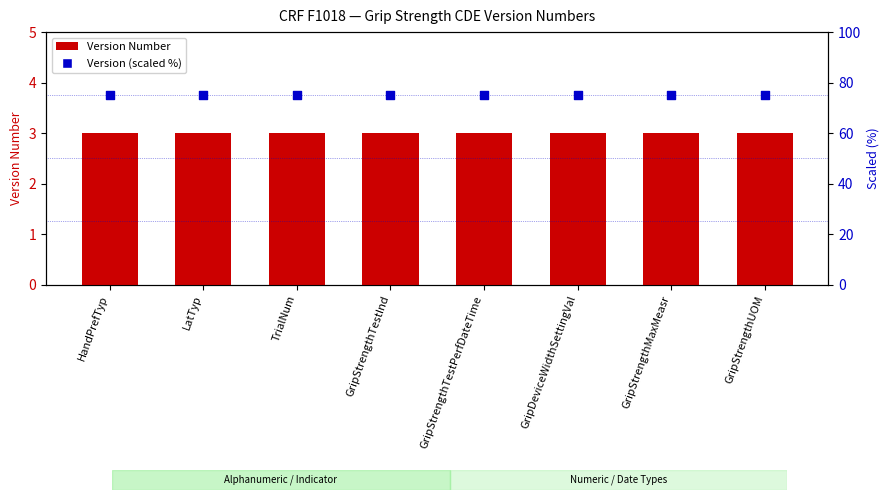

What is the total value across all series at TrialNum?

78